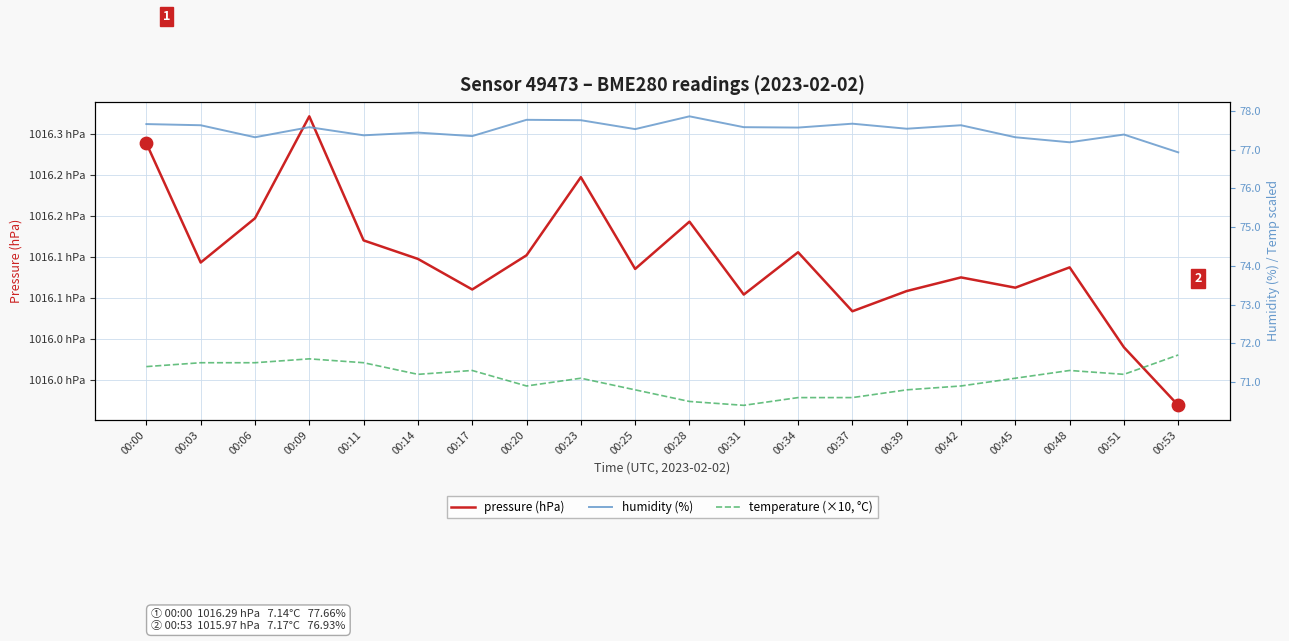

Which series contains the lowest Y value?

temperature (×10, °C)